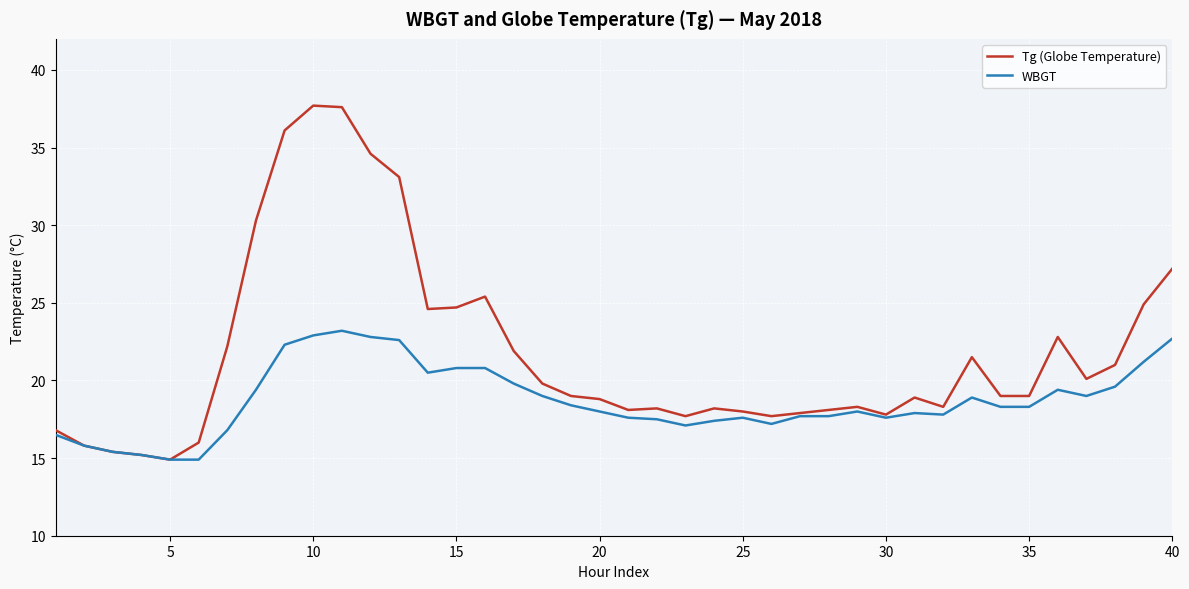

What is the difference between the second highest and second lowest values in the Tg (Globe Temperature) series?

22.4